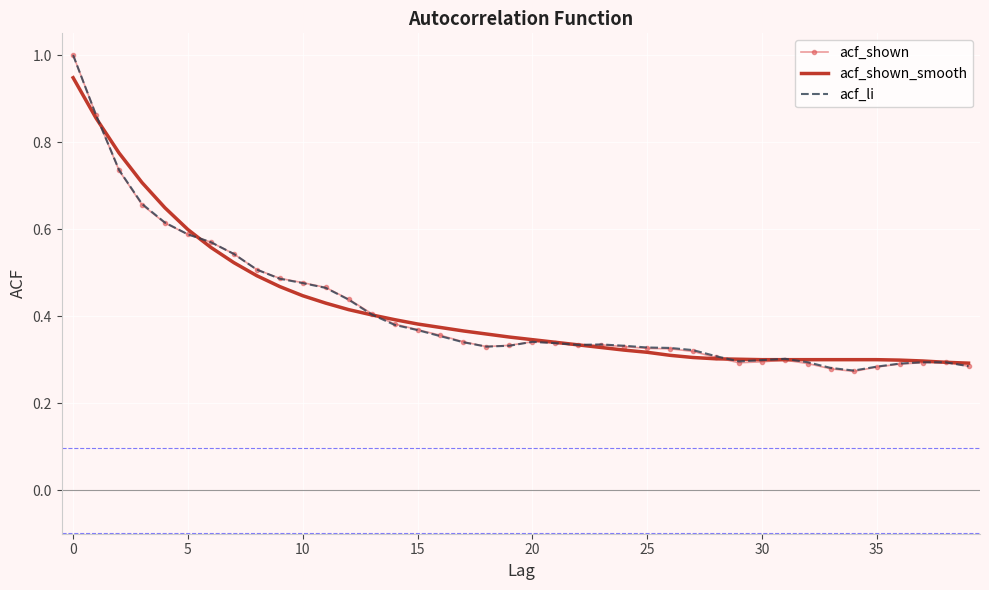

Which series has the widest spread of values?

acf_shown